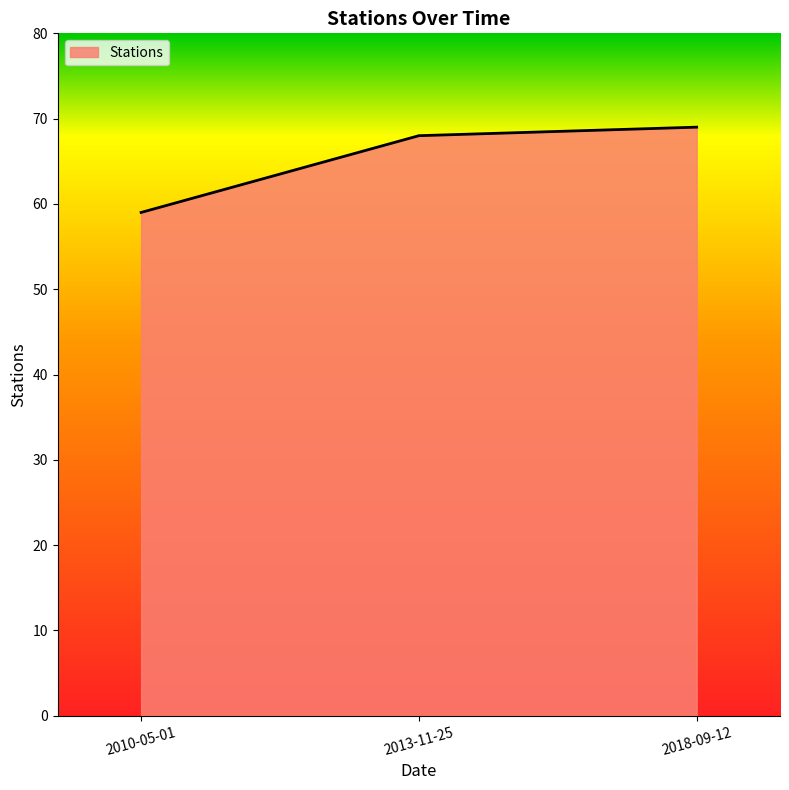

Count the number of data series in this chart.

1